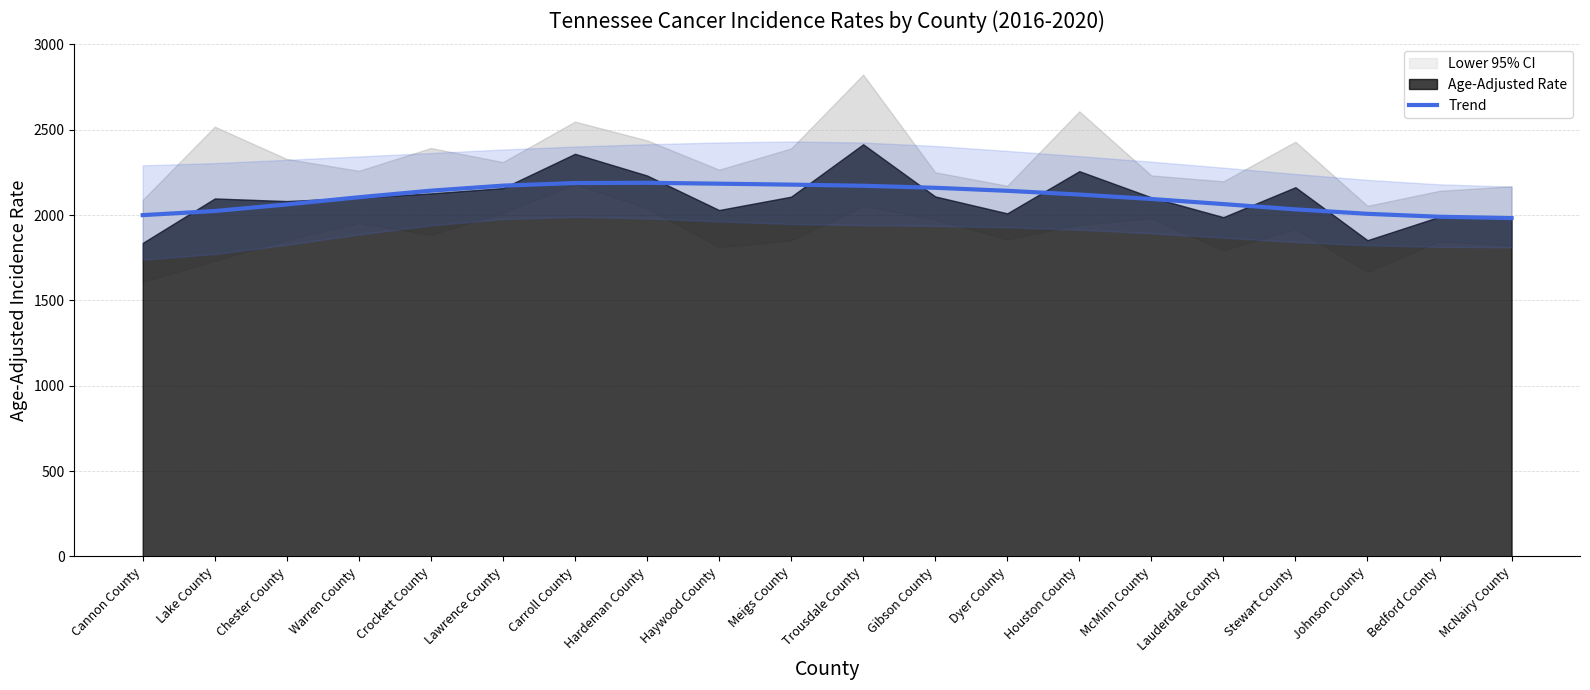

What is the difference between the second highest and second lowest values?

197.5